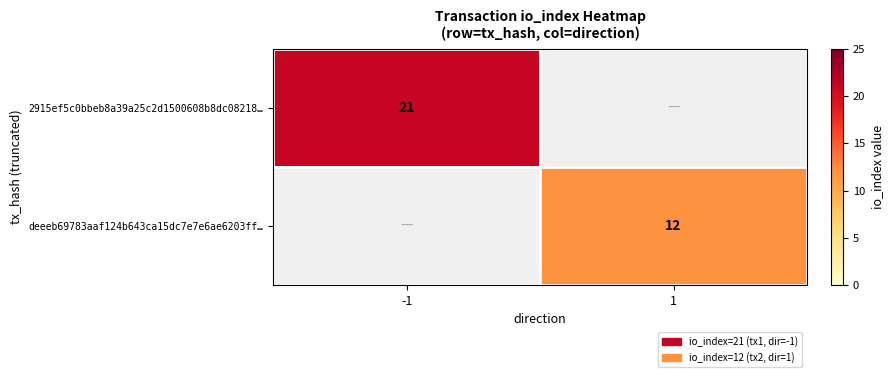

True or false: 2915ef5c0bbeb8a39a25c2d1500608b8dc08218… has a value of 21 at -1.

True